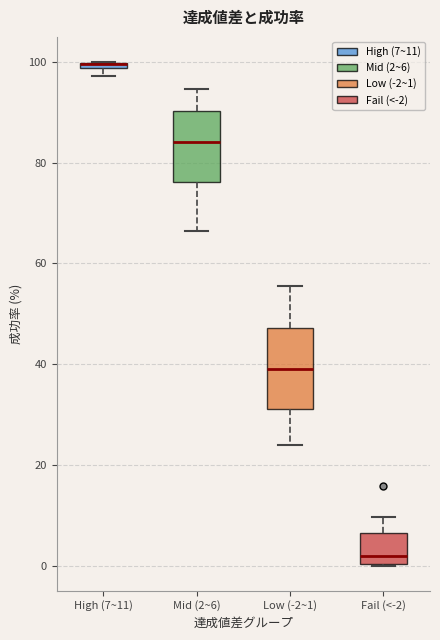

Where does the upper whisker of the box for Fail (<-2) end on the y-axis? The values are not printed on the chart, so give them approximately, as read against the axis.

10